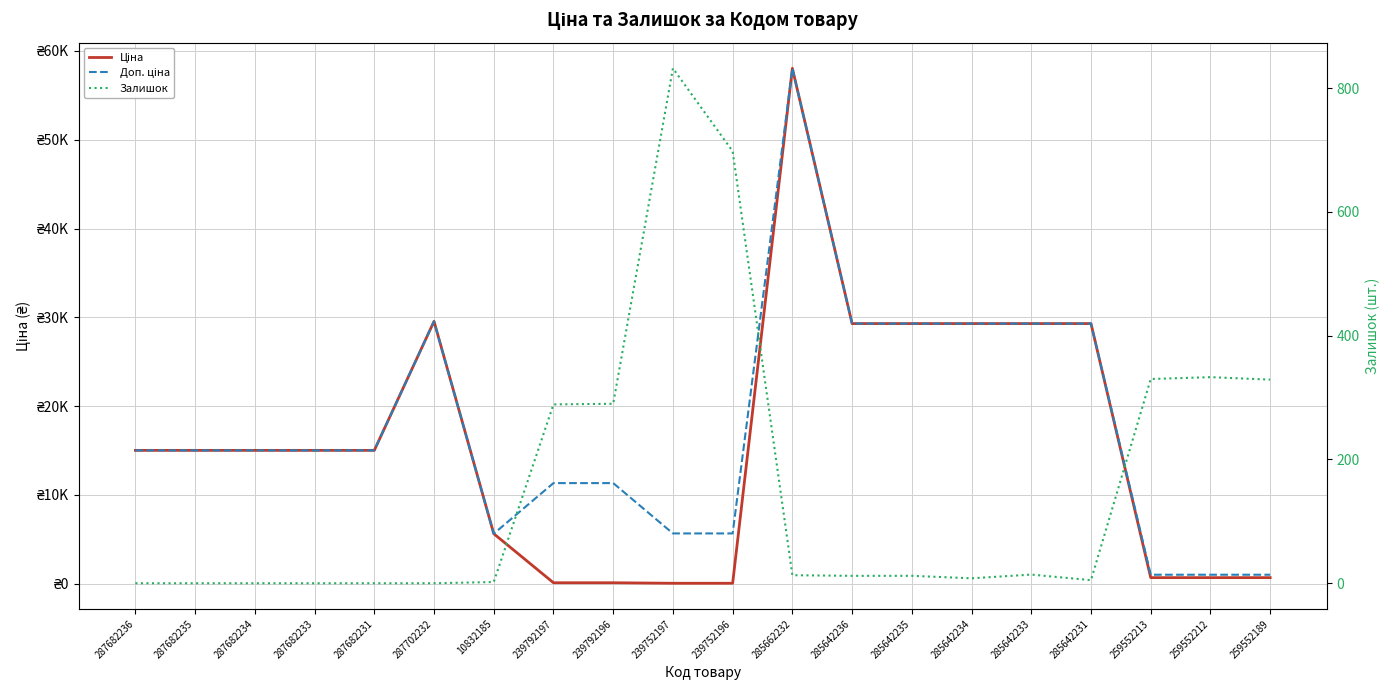

What value does the Доп. ціна series have at 287682231?

15019.2